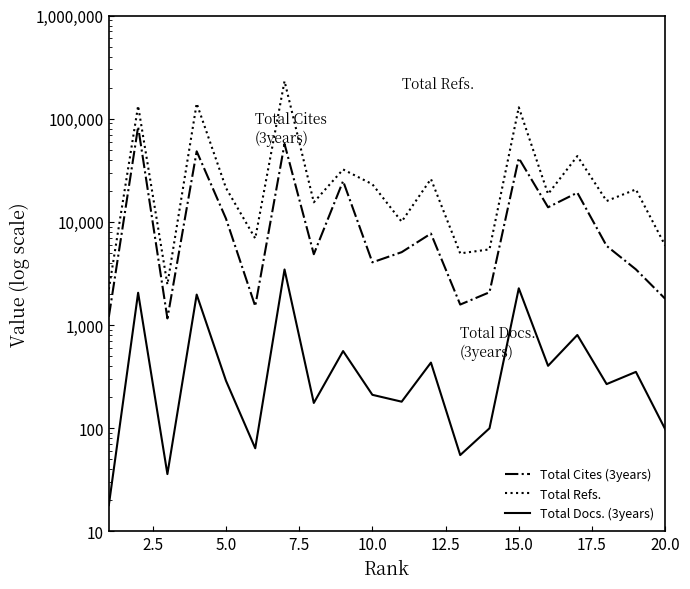

What is the greatest value displayed?

231291